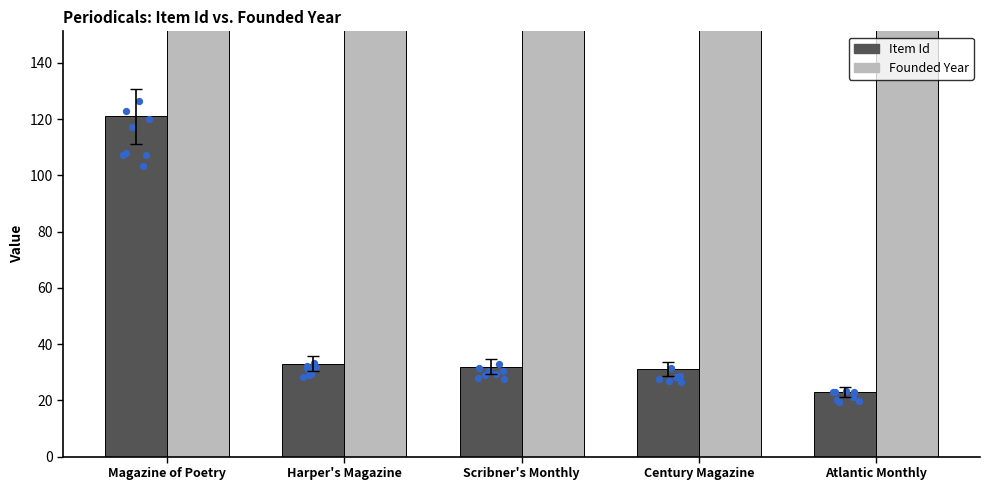

Is the value of Item Id at Harper's Magazine greater than the value of Founded Year at Century Magazine?

No